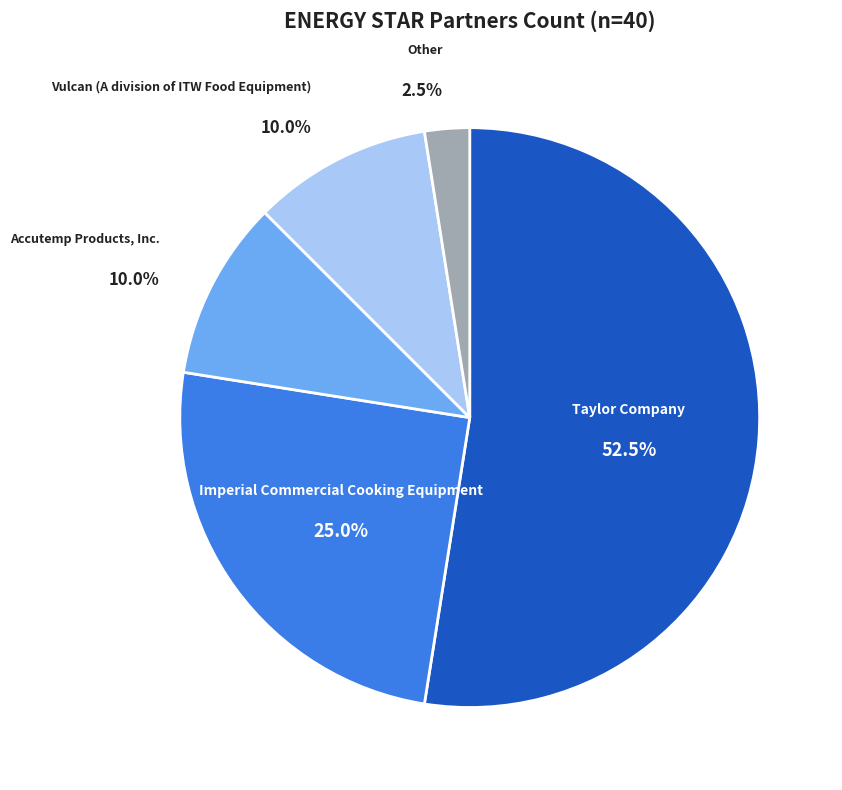

Is there any slice that represents more than half of the pie?

Yes